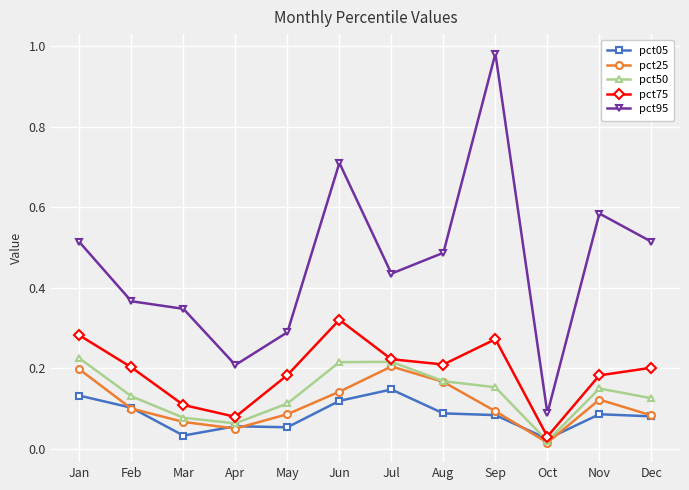

Where is pct50 nearest to the value 0?

Oct